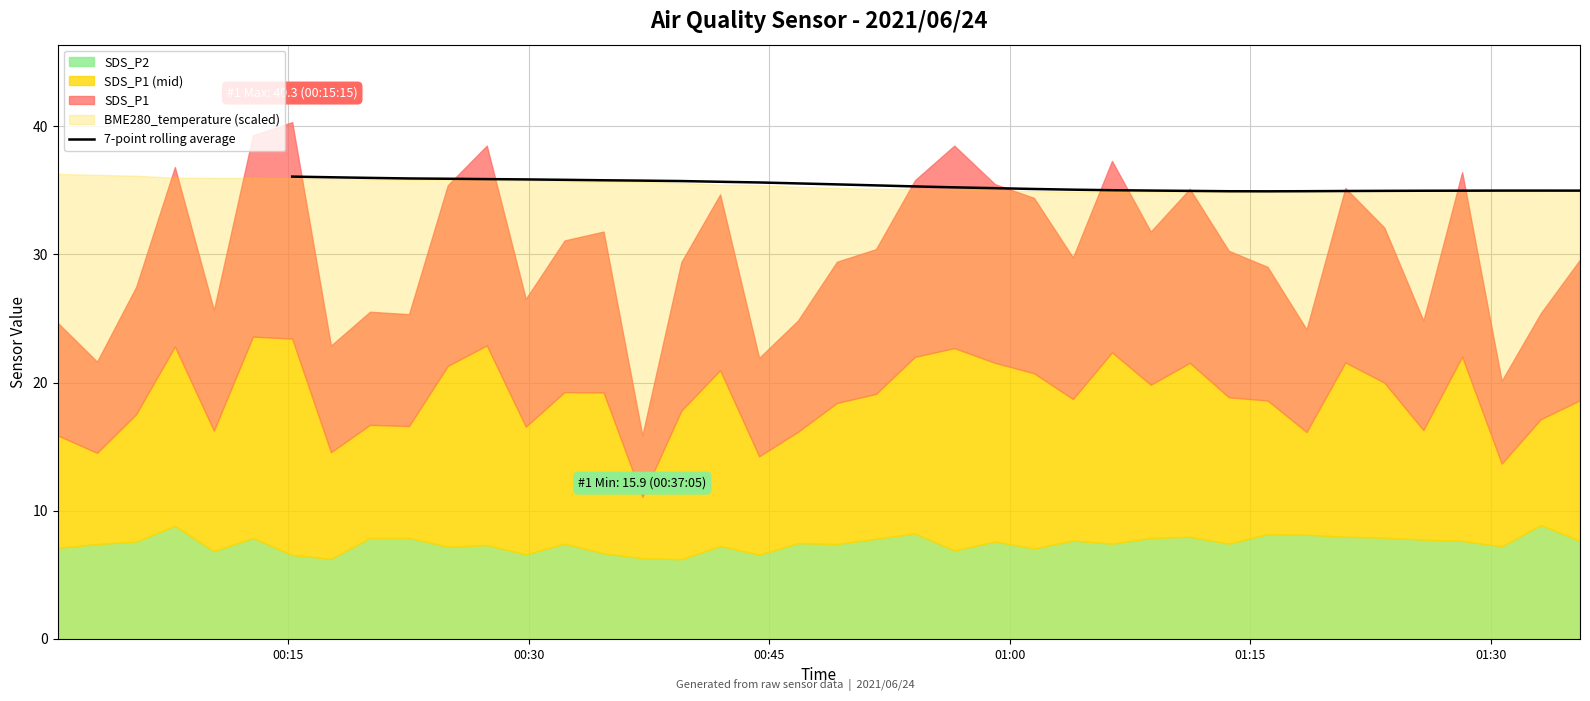

What is the value of the 15th point from the left?

35.8